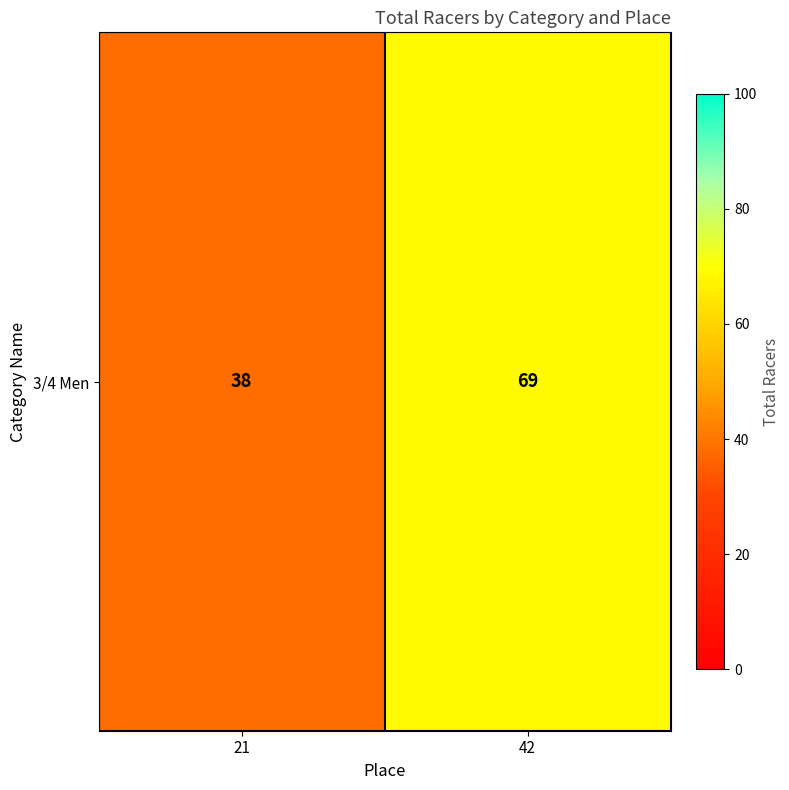

Rank the categories by value from highest to lowest.

42, 21